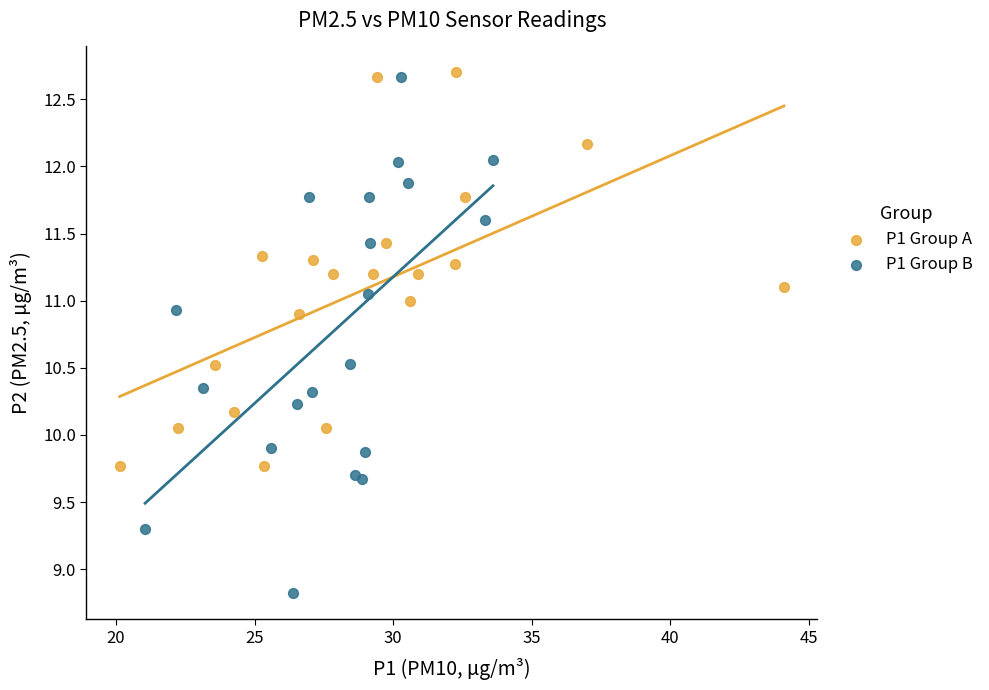

What are all the series names shown in the legend?

P1 Group A, P1 Group B